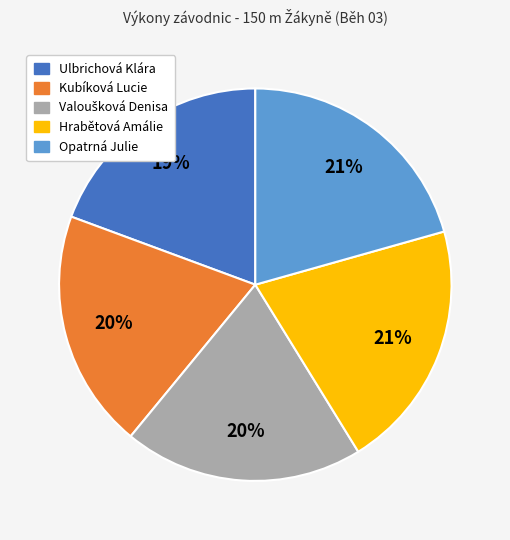

Do Kubíková Lucie and Opatrná Julie together represent more than half of the pie?

No